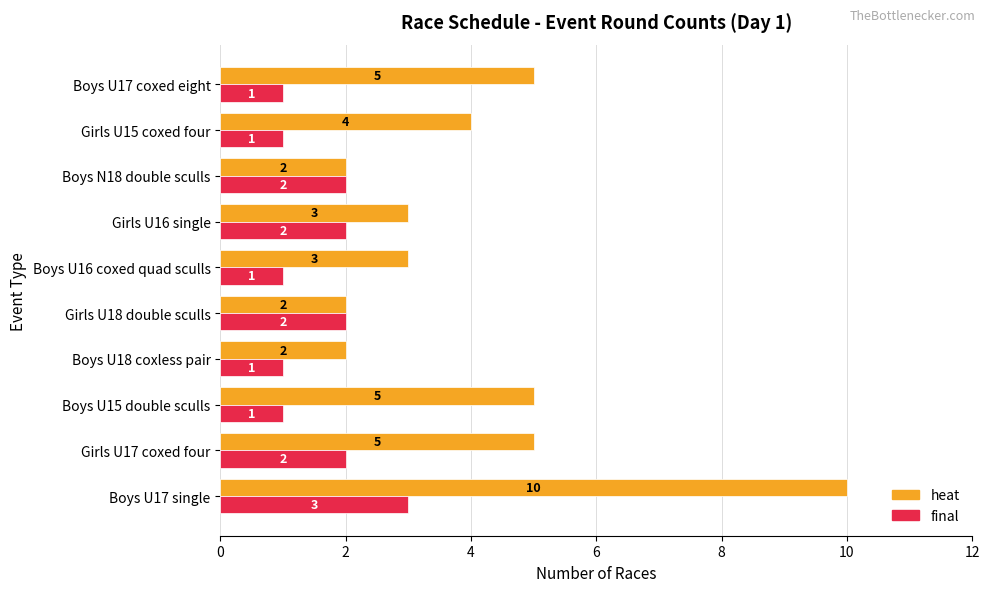

What is the sum of the final values at Boys U17 coxed eight and Girls U17 coxed four?

3